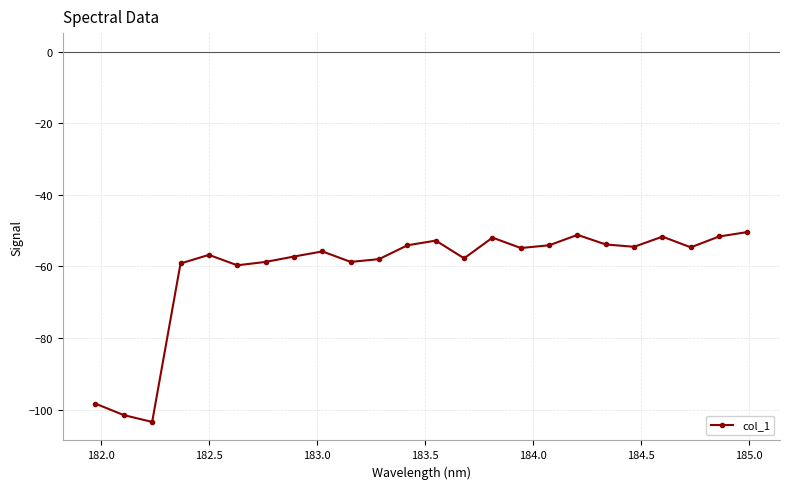

What is the difference between the maximum and minimum values?

53.0